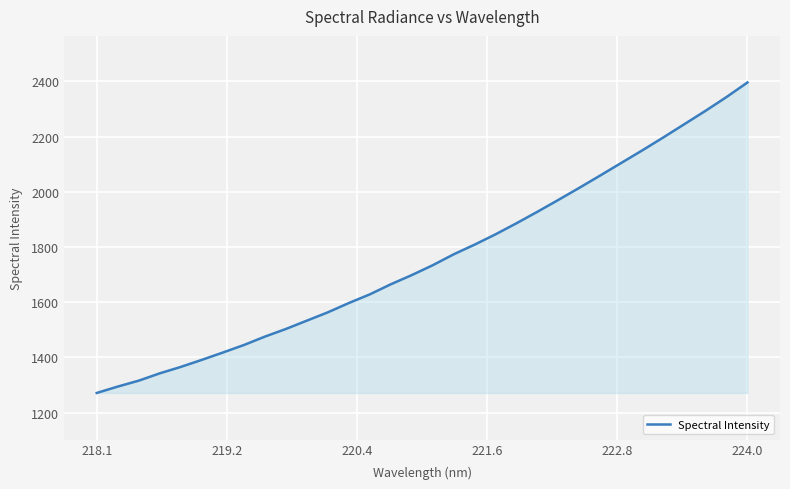

What is the difference between the maximum and minimum values?

1124.8